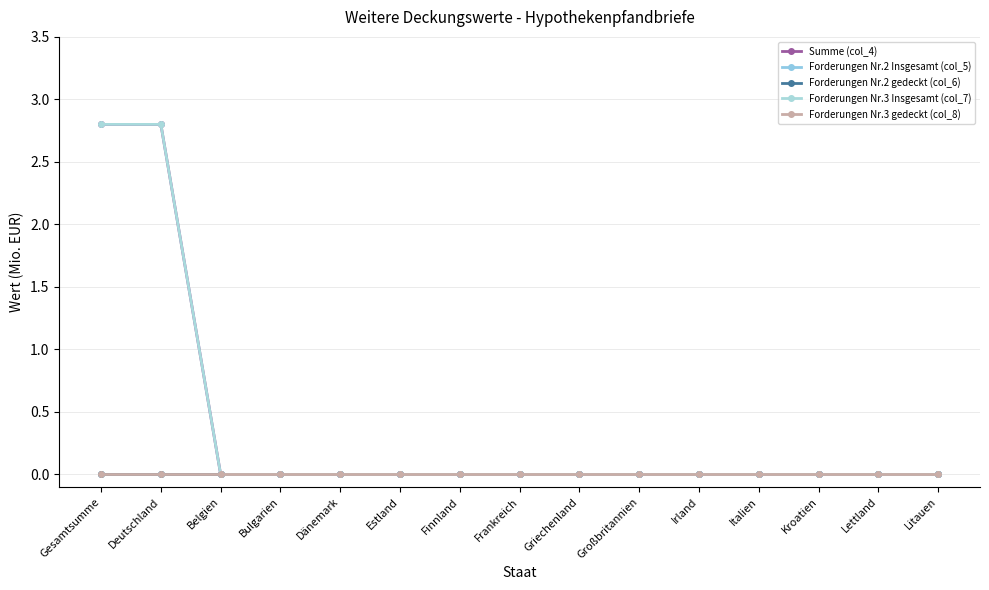

Reading left to right, what are all the values shown in this chart?

Summe (col_4): 2.8	2.8	0.0	0.0	0.0	0.0	0.0	0.0	0.0	0.0	0.0	0.0	0.0	0.0	0.0
Forderungen Nr.2 Insgesamt (col_5): 0.0	0.0	0.0	0.0	0.0	0.0	0.0	0.0	0.0	0.0	0.0	0.0	0.0	0.0	0.0
Forderungen Nr.2 gedeckt (col_6): 0.0	0.0	0.0	0.0	0.0	0.0	0.0	0.0	0.0	0.0	0.0	0.0	0.0	0.0	0.0
Forderungen Nr.3 Insgesamt (col_7): 2.8	2.8	0.0	0.0	0.0	0.0	0.0	0.0	0.0	0.0	0.0	0.0	0.0	0.0	0.0
Forderungen Nr.3 gedeckt (col_8): 0.0	0.0	0.0	0.0	0.0	0.0	0.0	0.0	0.0	0.0	0.0	0.0	0.0	0.0	0.0